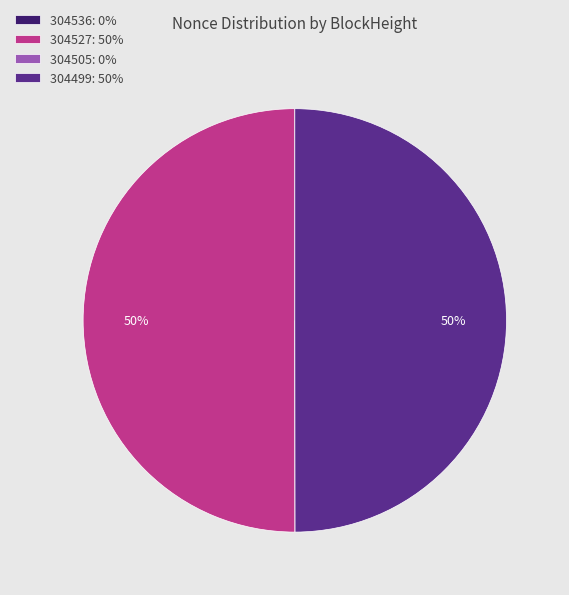

The 304499: 50% slice represents 50% of the pie. True or false?

True